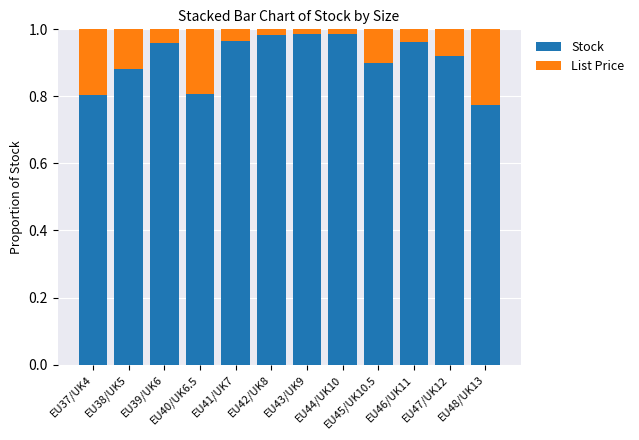

Count the number of categories in the chart.

12